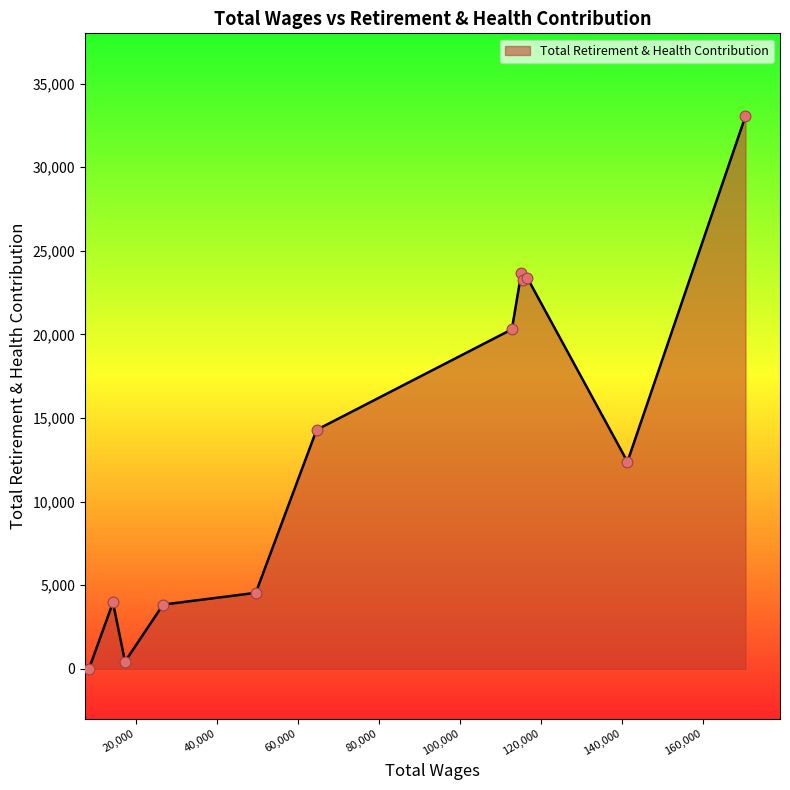

What is the greatest value displayed?

33052